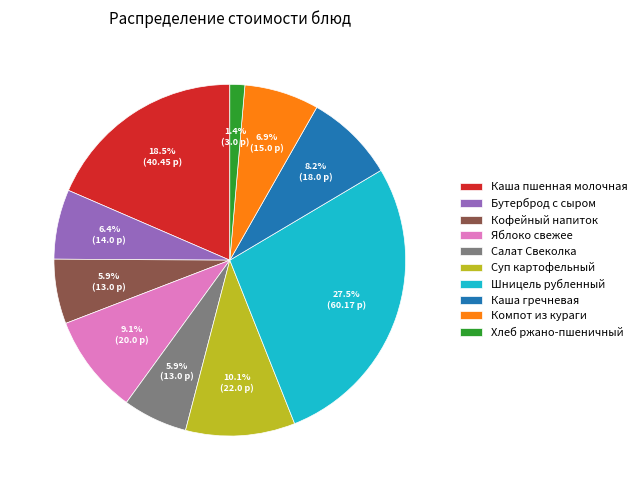

Which category has the smallest portion of the pie?

Хлеб ржано-пшеничный